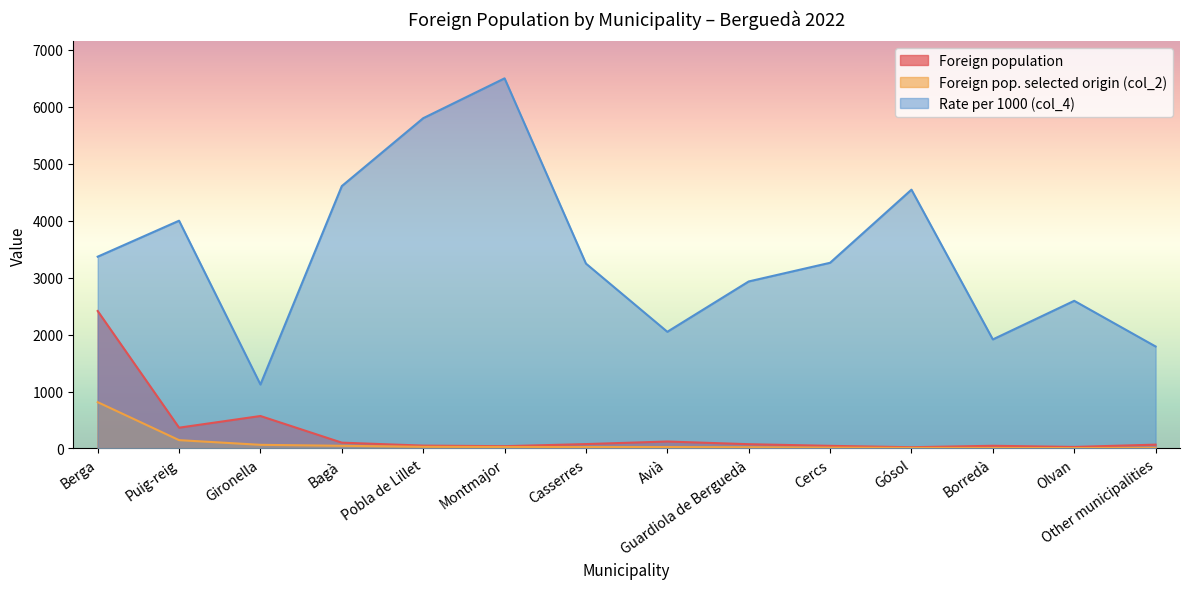

Which series has the largest total across all categories?

Rate per 1000 (col_4)